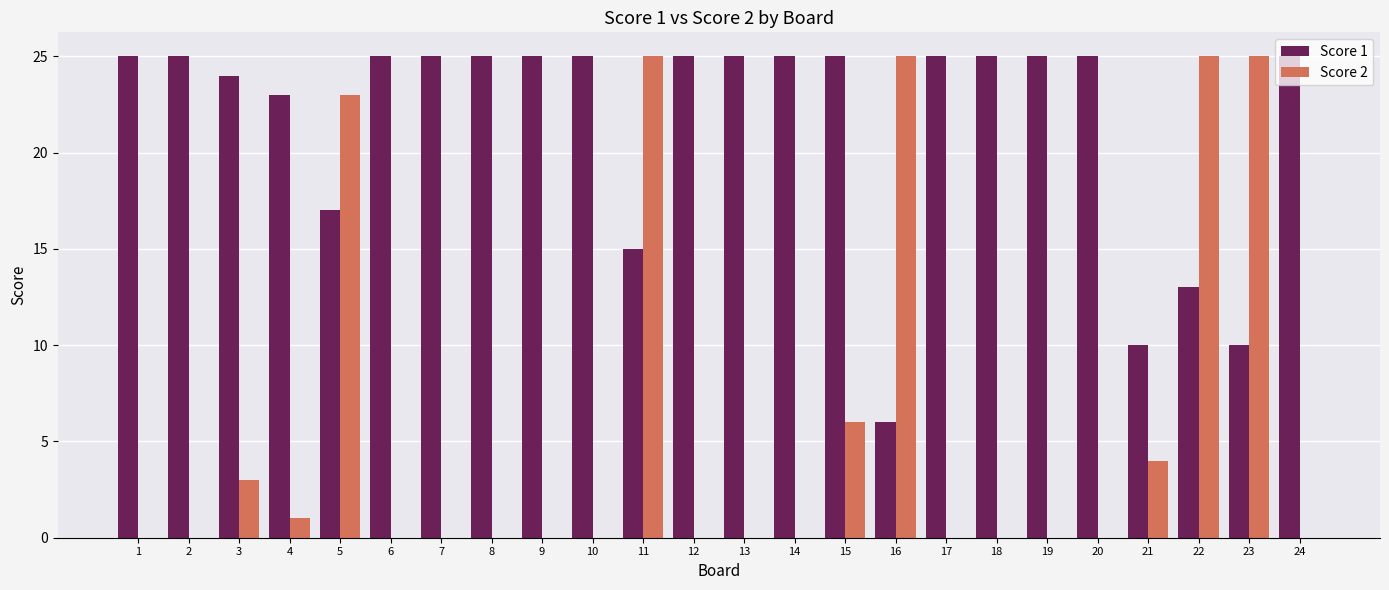

Between 9 and 23, which series saw the biggest shift?

Score 2